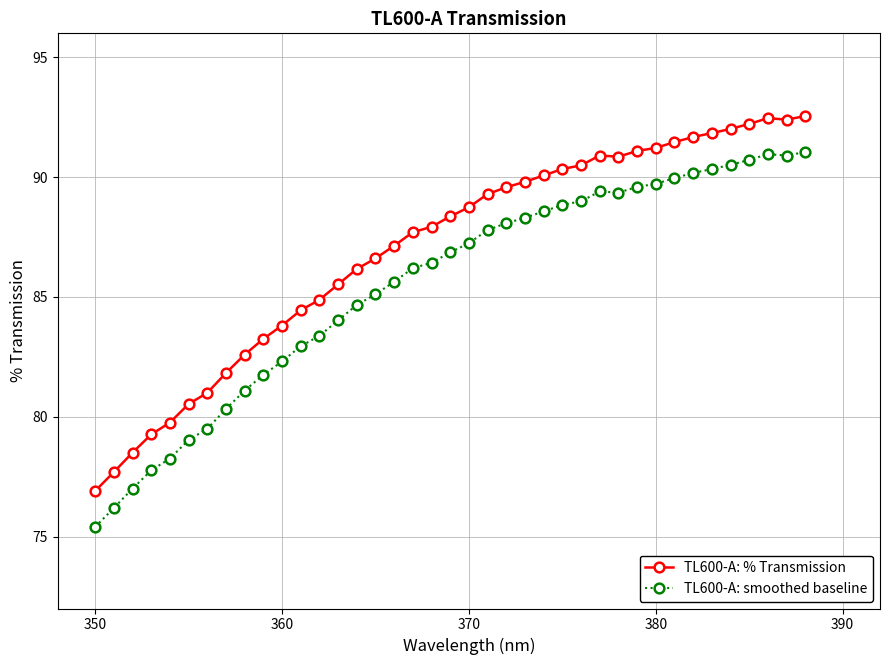

Does the chart have visible grid lines?

Yes